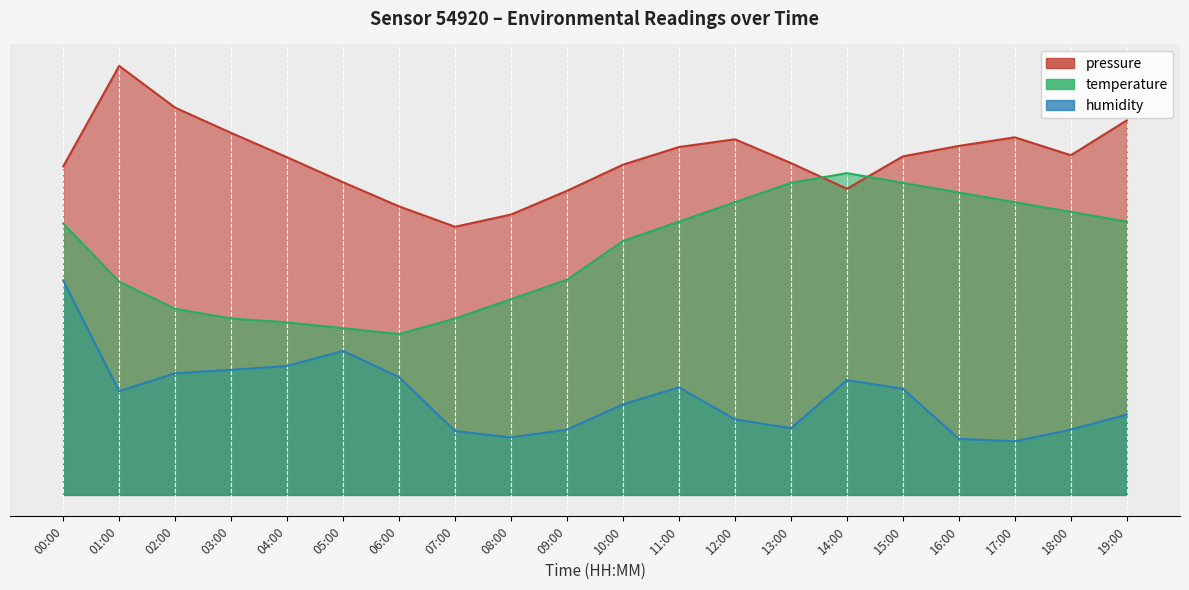

At which category does the chart reach its peak across all series?

01:00